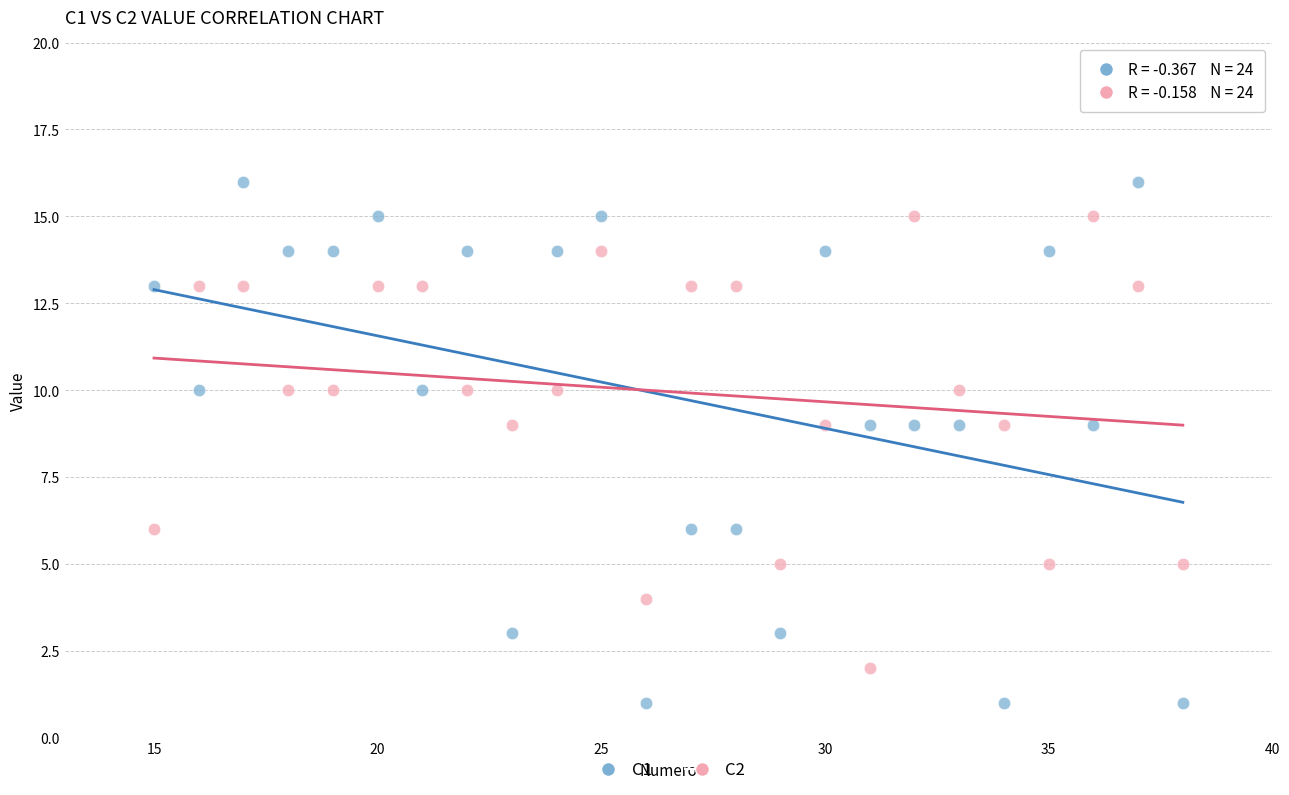

Which series has the widest spread of Y values?

C1